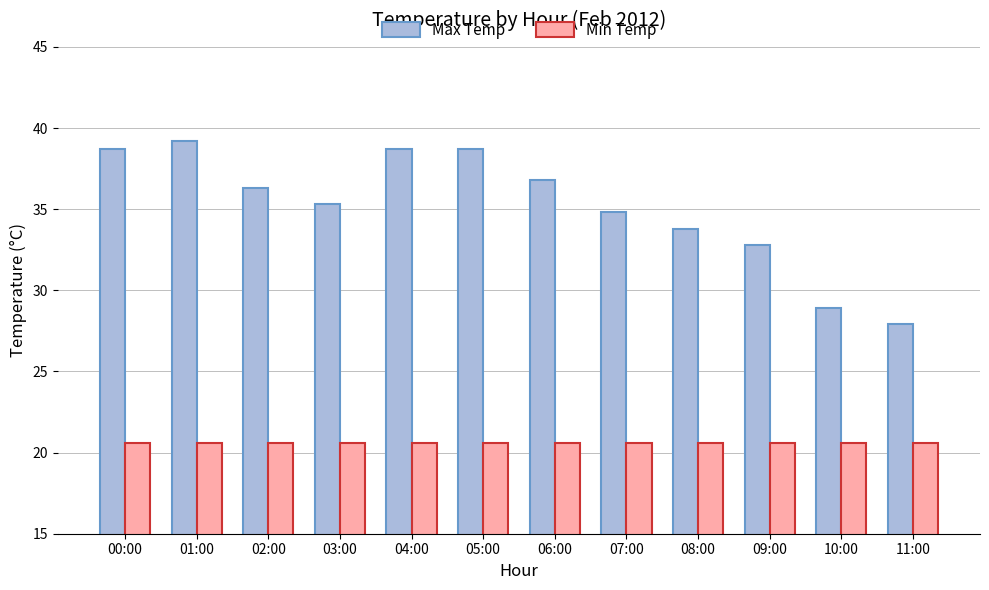

At 11:00, list the series in order from largest to smallest.

Max Temp, Min Temp